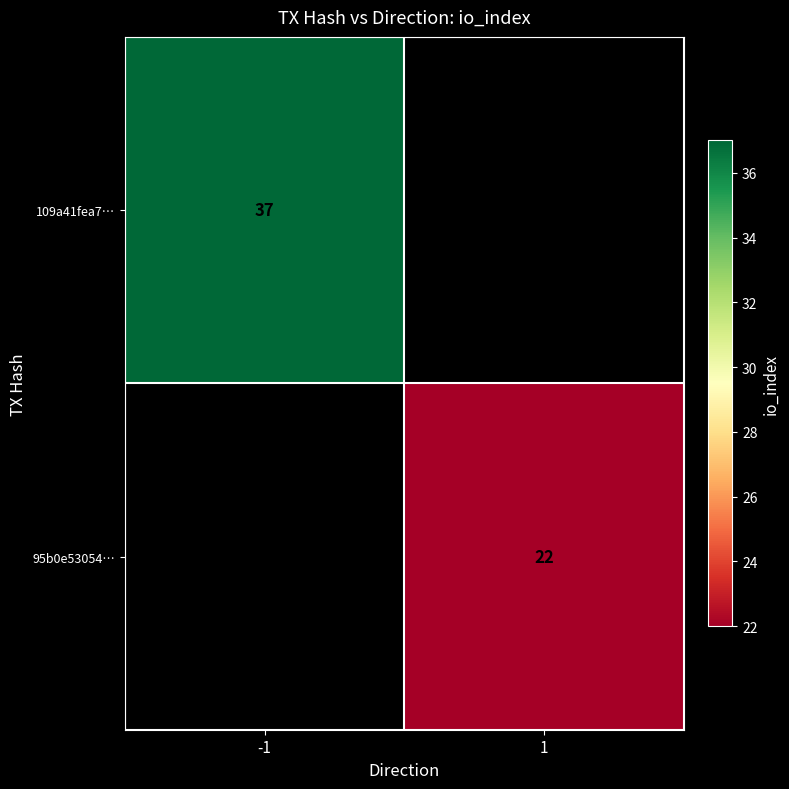

What is the maximum value shown in the chart?

37.0